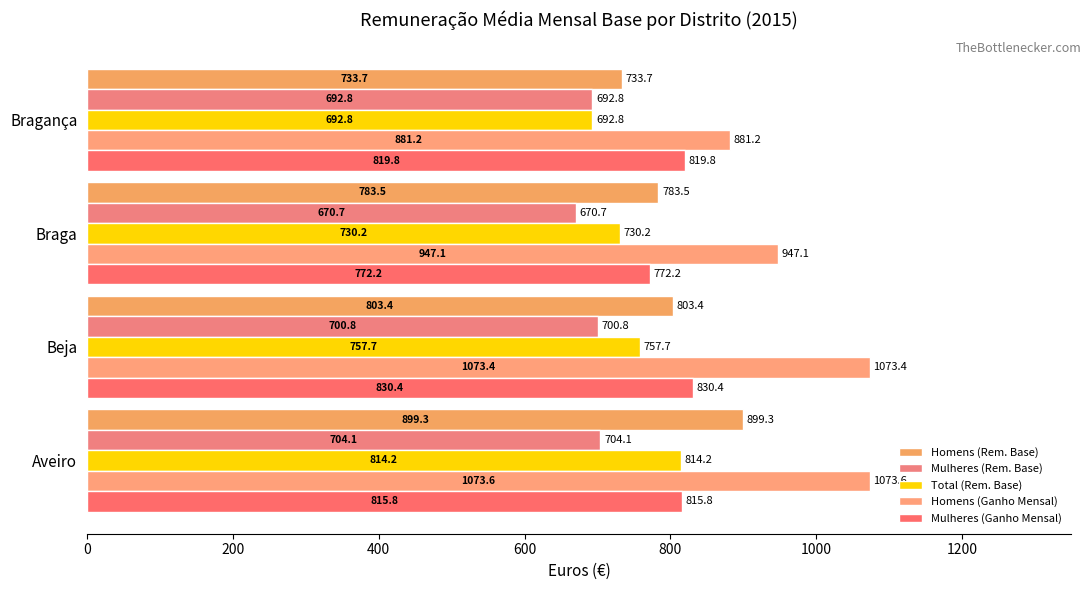

What are all the series names shown in the legend?

Homens (Rem. Base), Mulheres (Rem. Base), Total (Rem. Base), Homens (Ganho Mensal), Mulheres (Ganho Mensal)